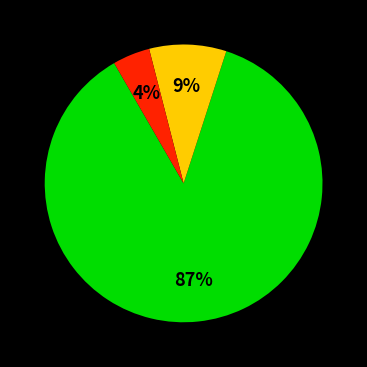

How many slices are in this pie chart?

3